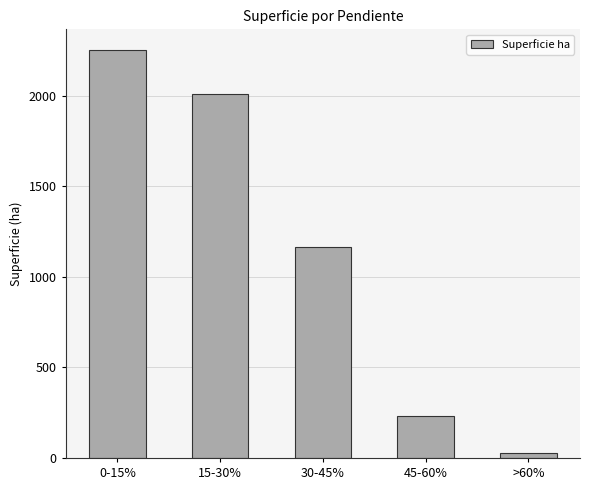

Count the number of data series in this chart.

1